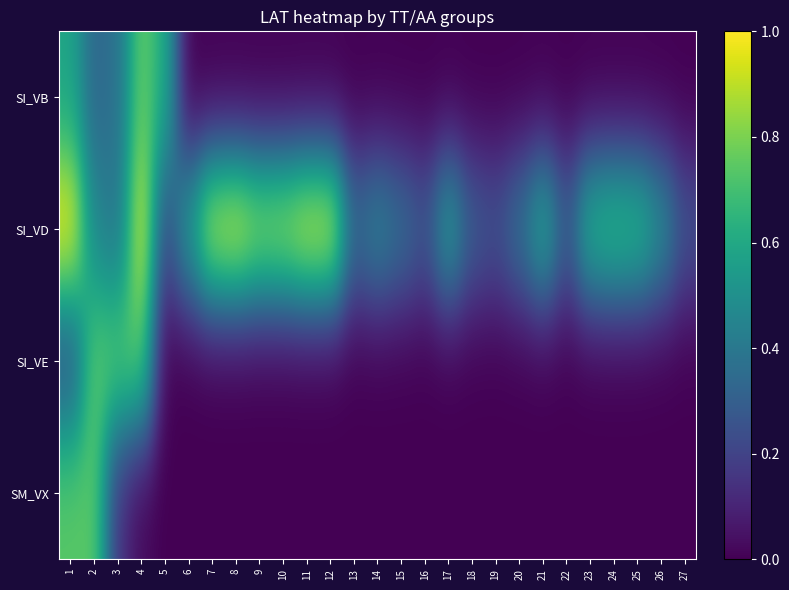

What is the total value across all series at 20?

0.4